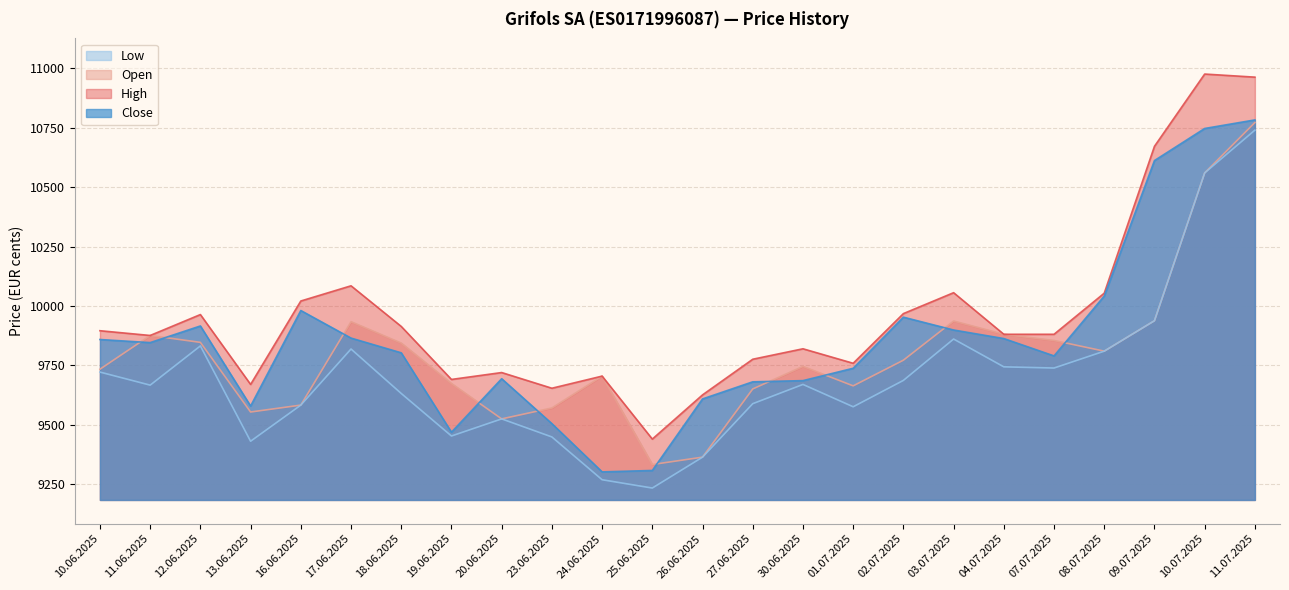

Which label corresponds to the smallest value in the chart?

25.06.2025